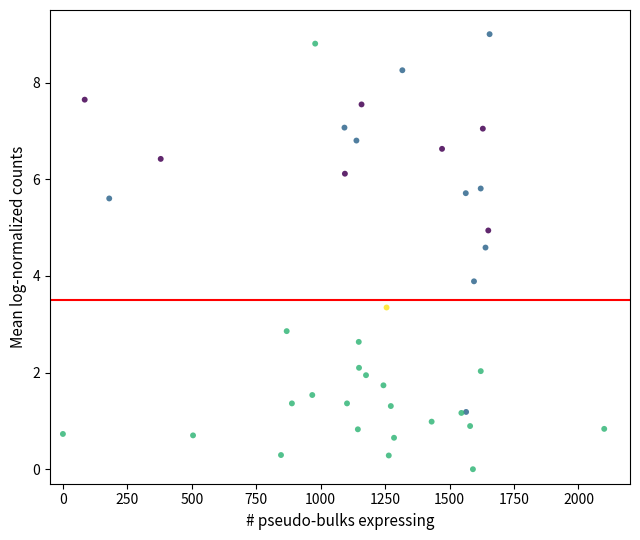

What Y value in the scatter plot is closest to 4?

3.9